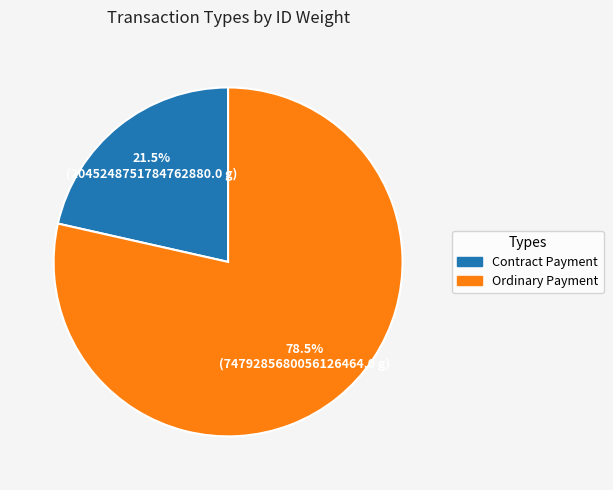

Is there a majority slice in this chart?

Yes